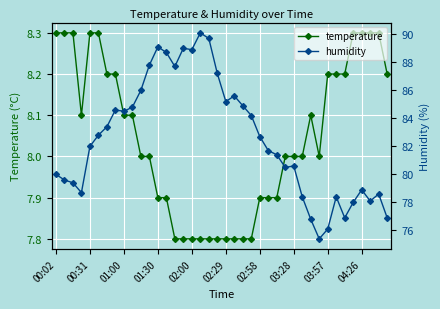

What is the average value of the temperature series?

8.0